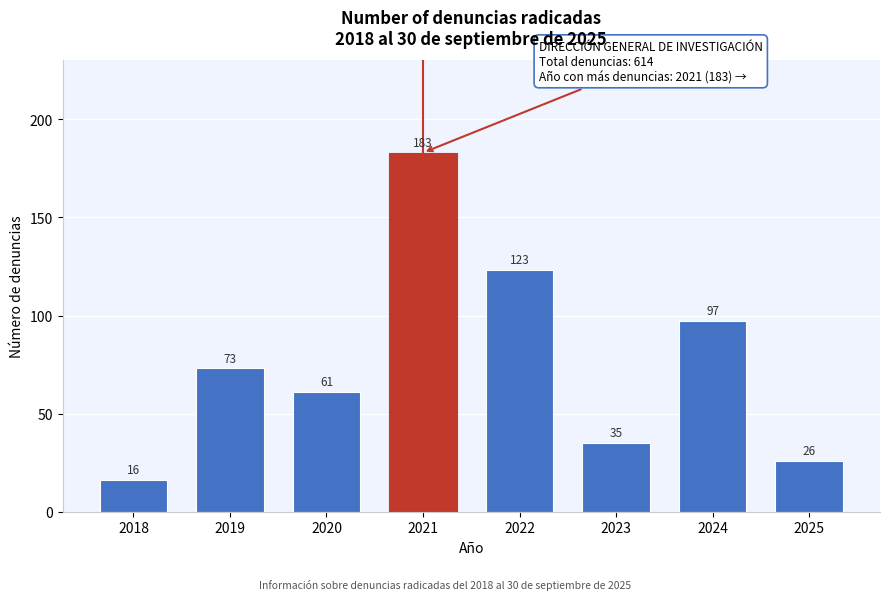

Reading left to right, transcribe all the data shown in this chart.

16	73	61	183	123	35	97	26